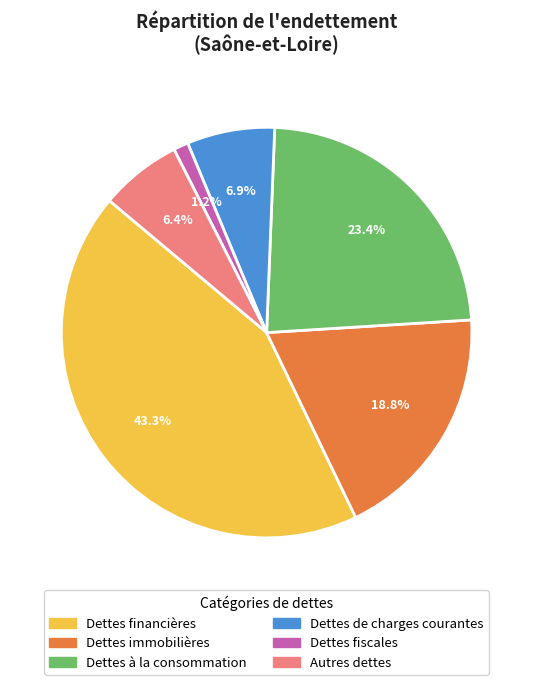

Which category has the biggest portion of the pie?

Dettes financières